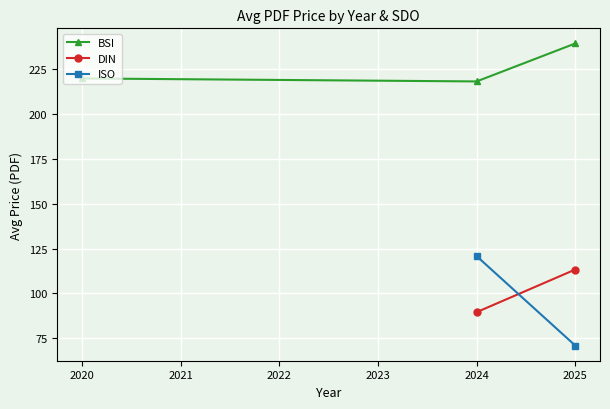

How many lines are shown in the chart?

3